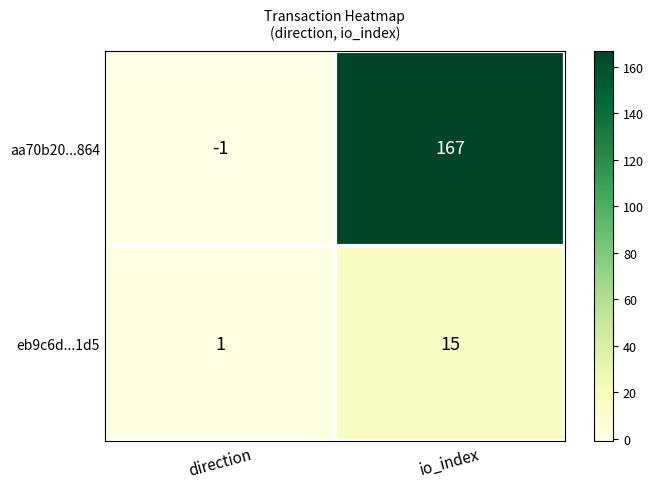

What value does the aa70b20...864 series have at io_index, to the nearest 5?

165